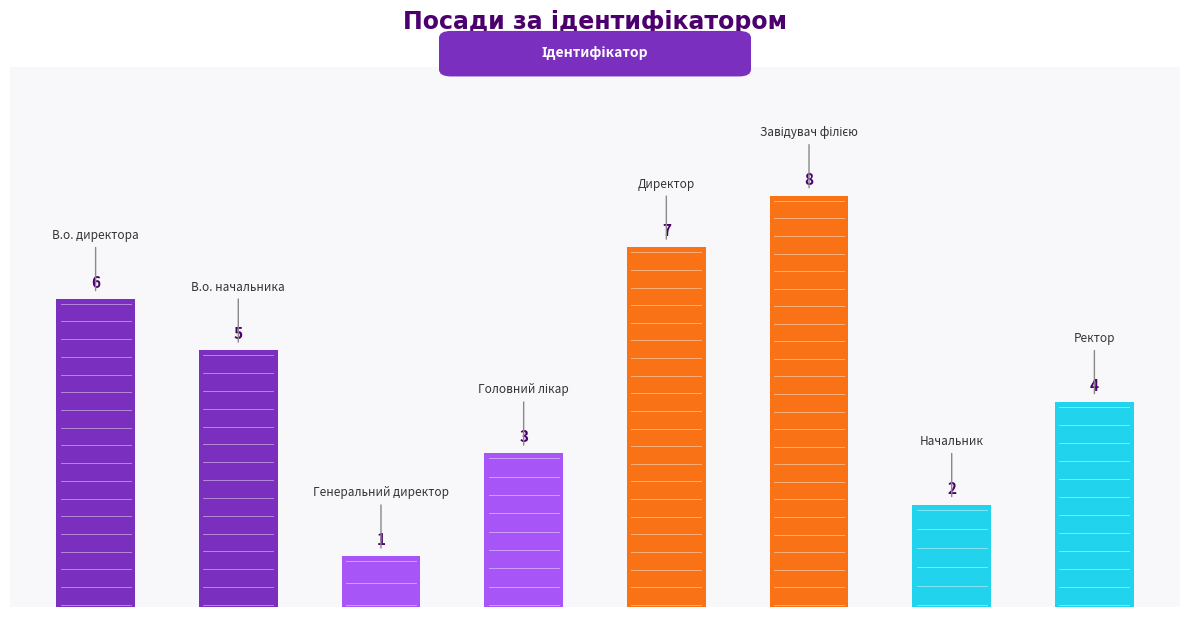

What is the sum of all values?

36